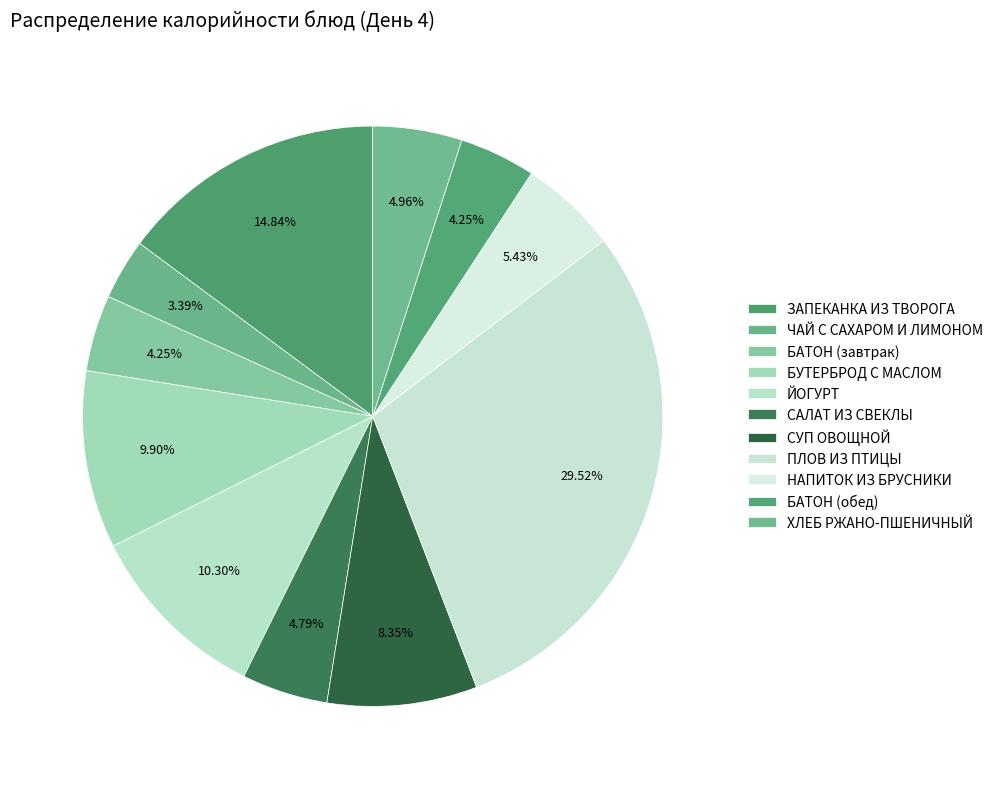

To the nearest percent, what is the combined percentage of ПЛОВ ИЗ ПТИЦЫ and БАТОН (завтрак)?

34%